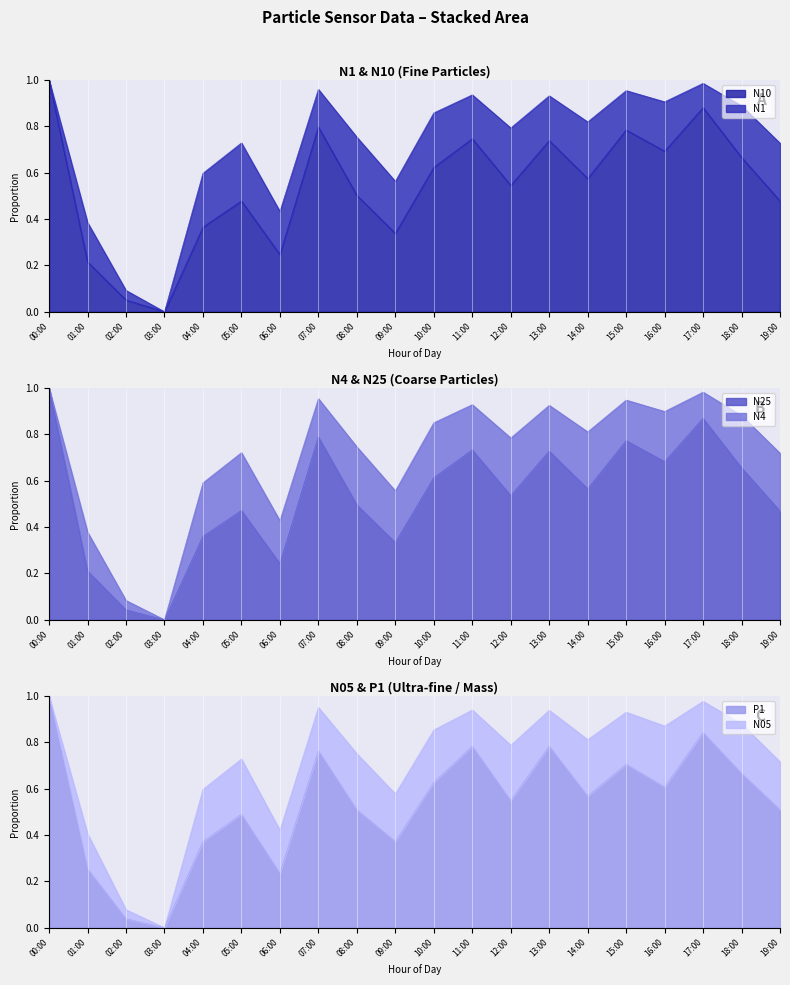

At which label does N25 reach its minimum?

03:00